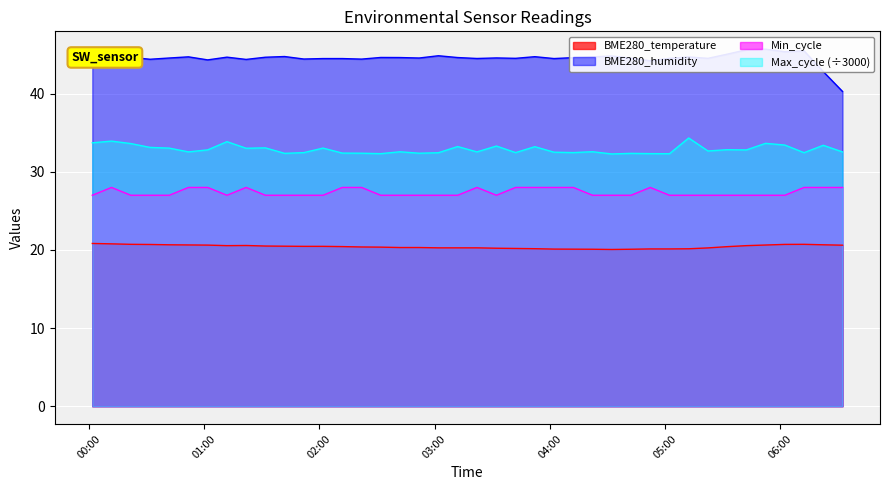

What are all the series names shown in the legend?

BME280_temperature, BME280_humidity, Min_cycle, Max_cycle